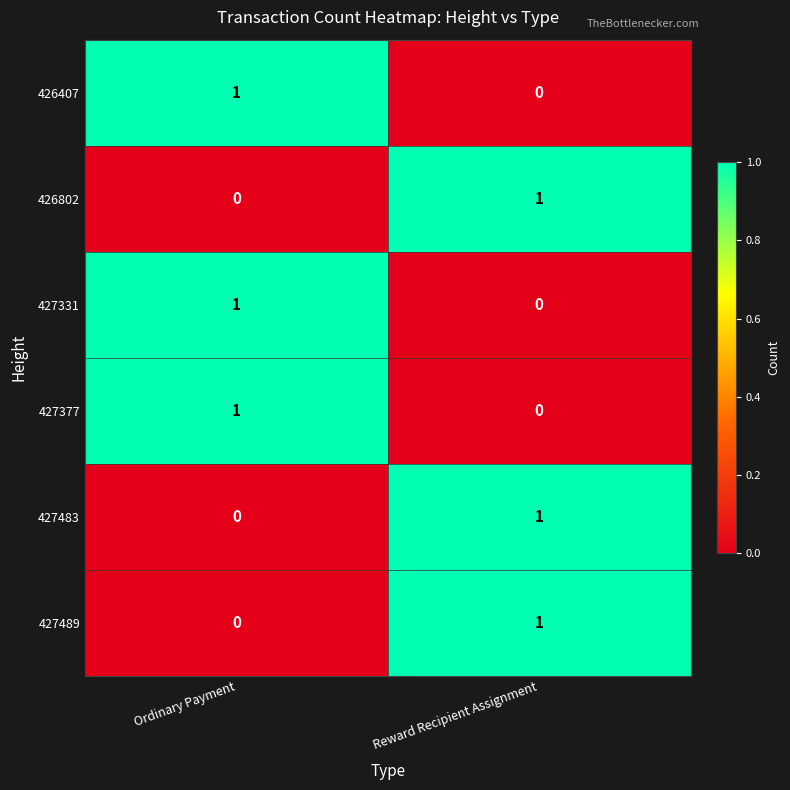

At how many categories does at least one series exceed 0?

2